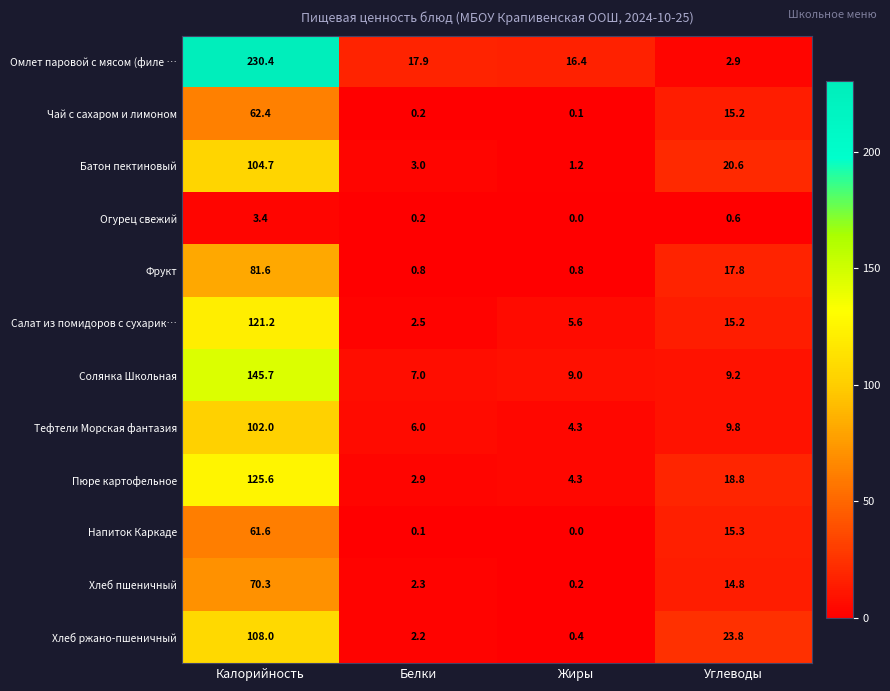

At which label does Солянка Школьная reach its peak?

Калорийность